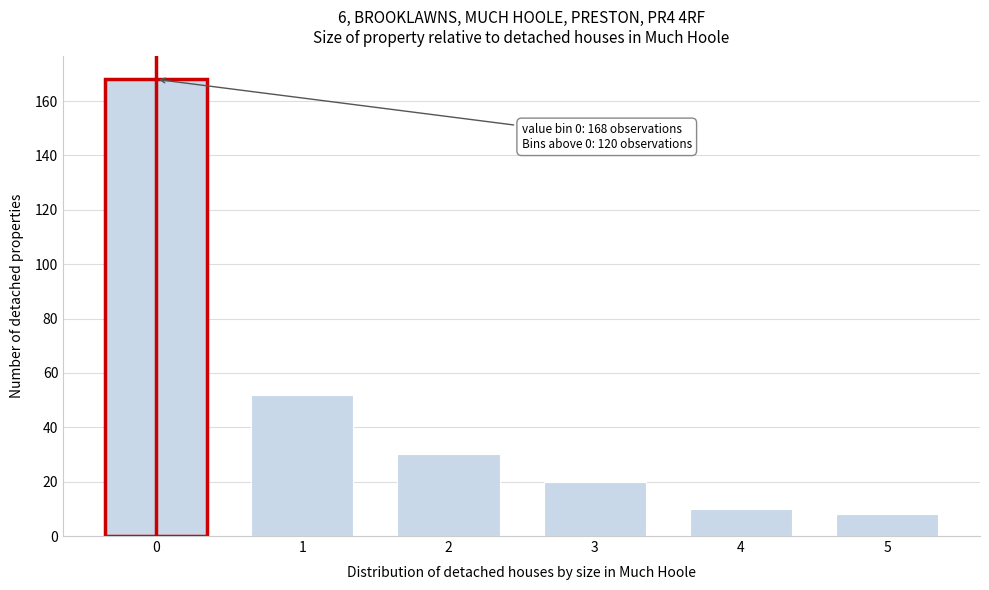

Reading left to right, transcribe all the data shown in this chart.

0=168	1=52	2=30	3=20	4=10	5=8